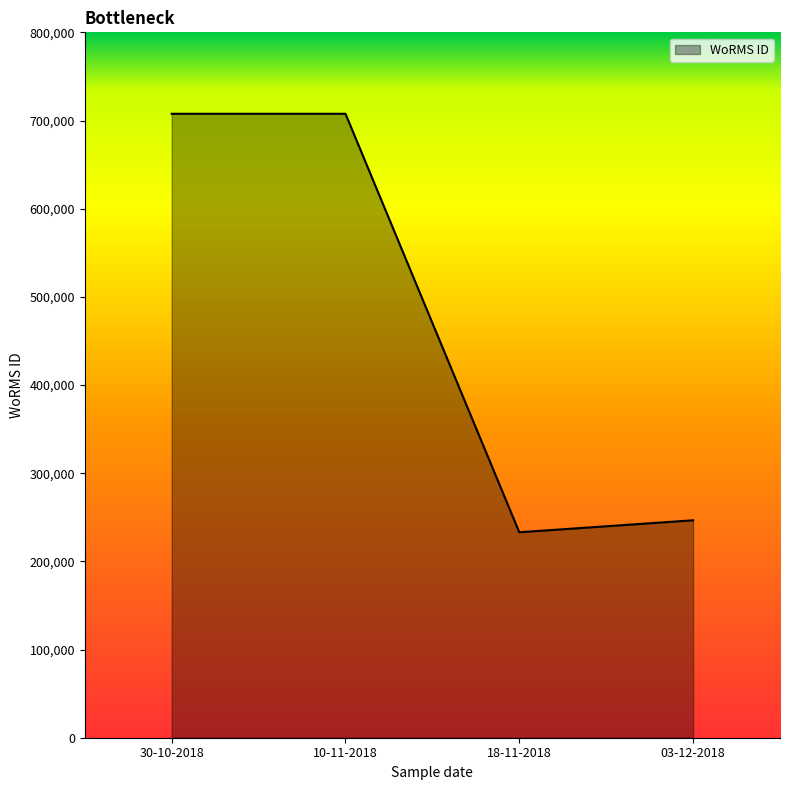

What is the smallest value displayed?

233037